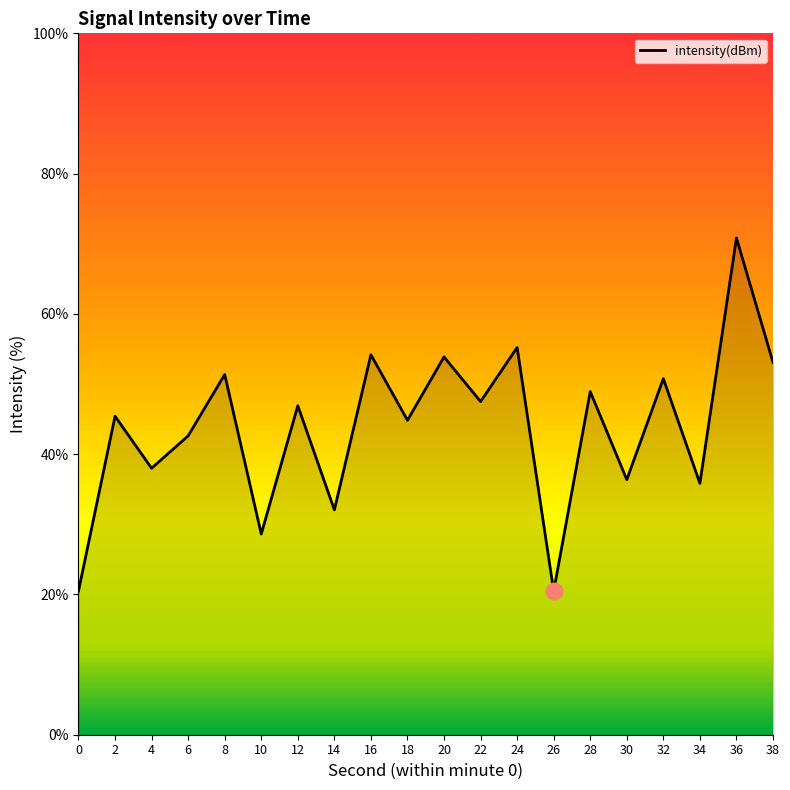

What is the maximum value shown in the chart?

70.8